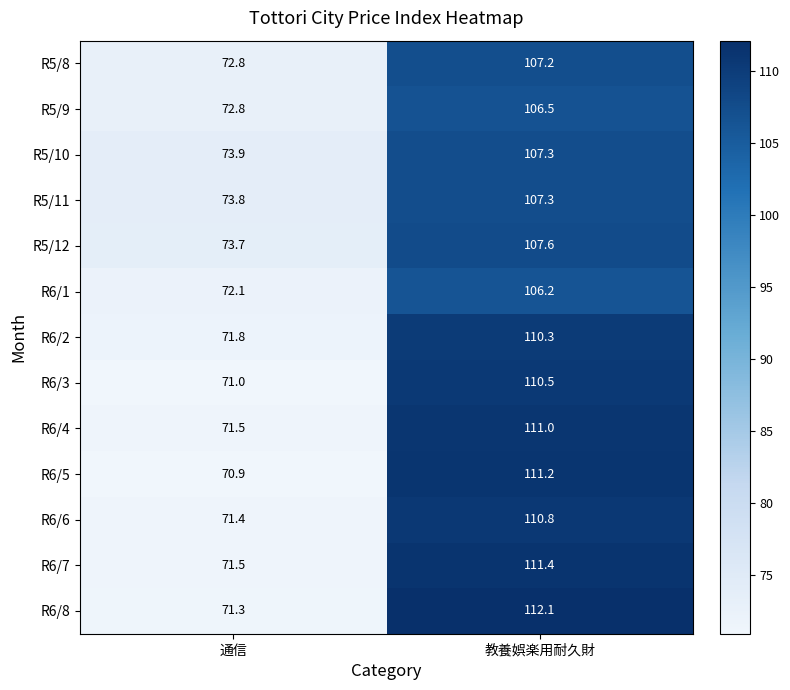

Reading left to right, list all the values displayed in this chart.

R5/8: 72.8	107.2
R5/9: 72.8	106.5
R5/10: 73.9	107.3
R5/11: 73.8	107.3
R5/12: 73.7	107.6
R6/1: 72.1	106.2
R6/2: 71.8	110.3
R6/3: 71.0	110.5
R6/4: 71.5	111.0
R6/5: 70.9	111.2
R6/6: 71.4	110.8
R6/7: 71.5	111.4
R6/8: 71.3	112.1